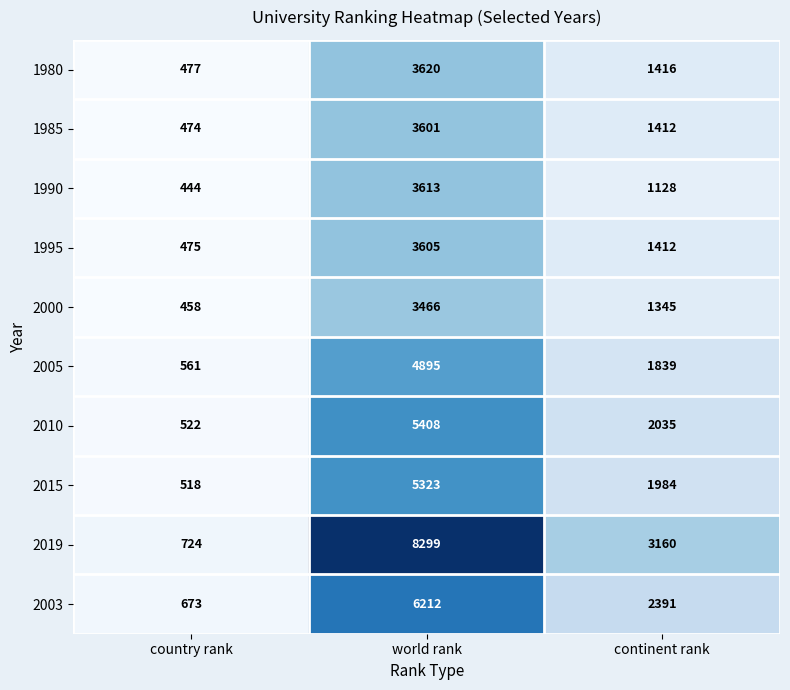

What is the sum of all 2019 values?

12183